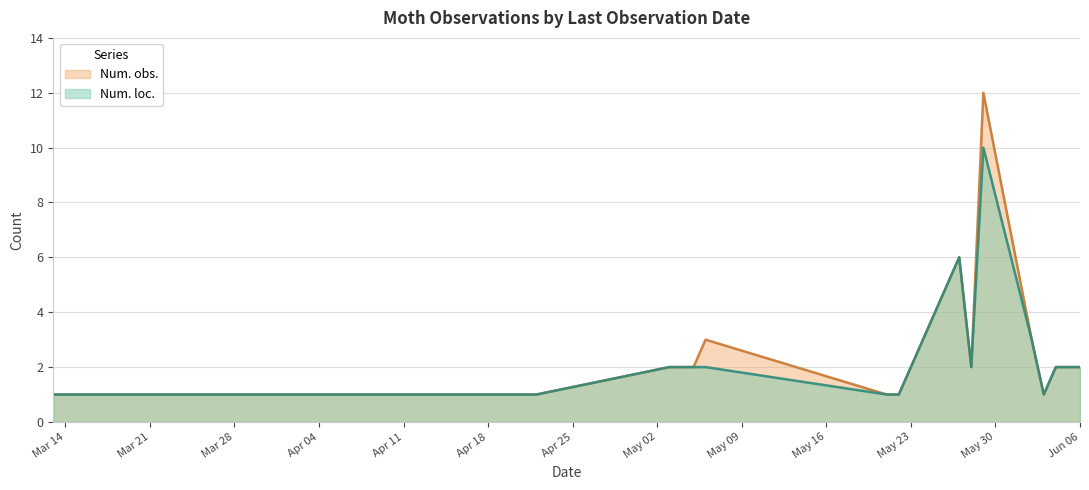

What position from the left is 2016-05-06?

8